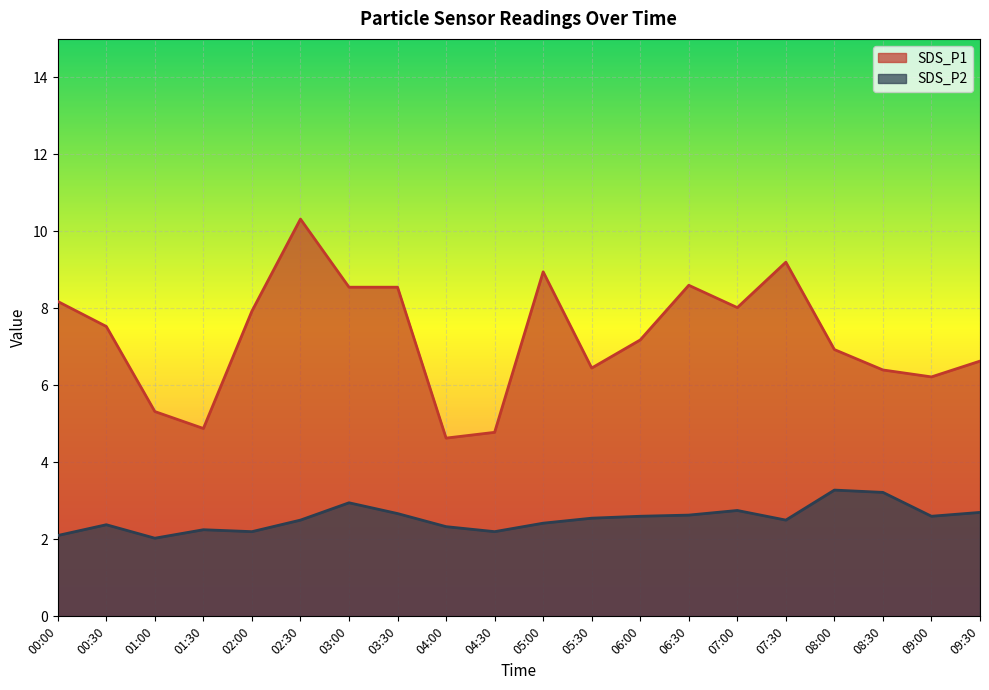

Which label corresponds to the largest value in the chart?

02:30